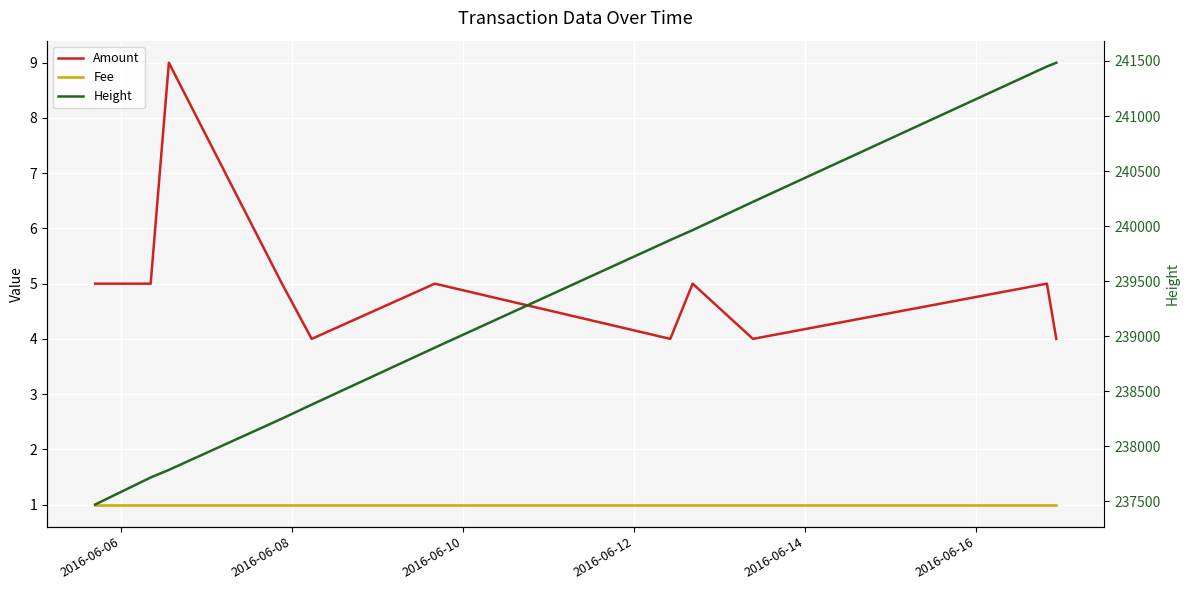

True or false: Fee has more than 0 interior local peaks.

False